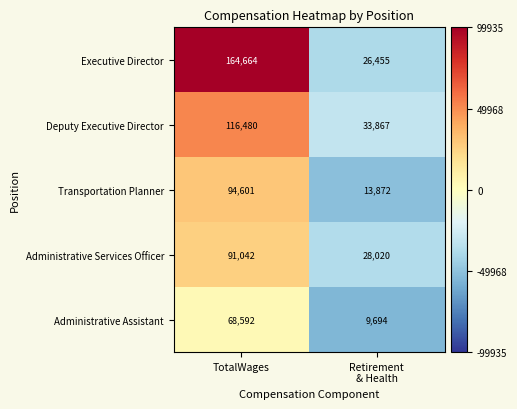

List the series in order of their peak value, lowest first.

Administrative Assistant, Administrative Services Officer, Transportation Planner, Deputy Executive Director, Executive Director